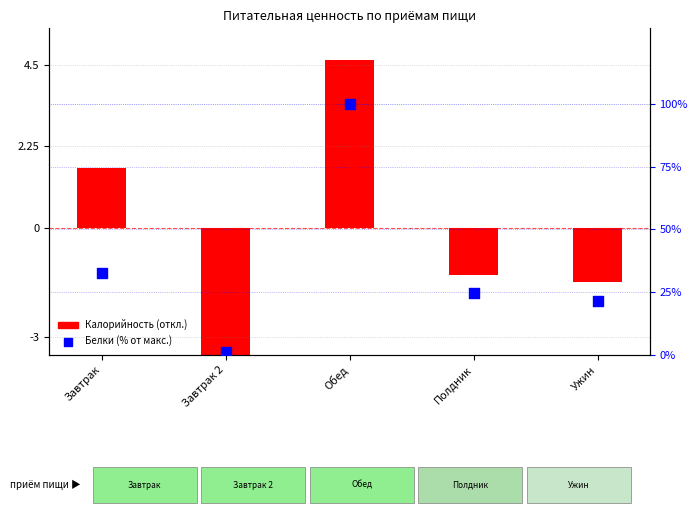

Which series has the largest total across all categories?

Белки (% от макс.)